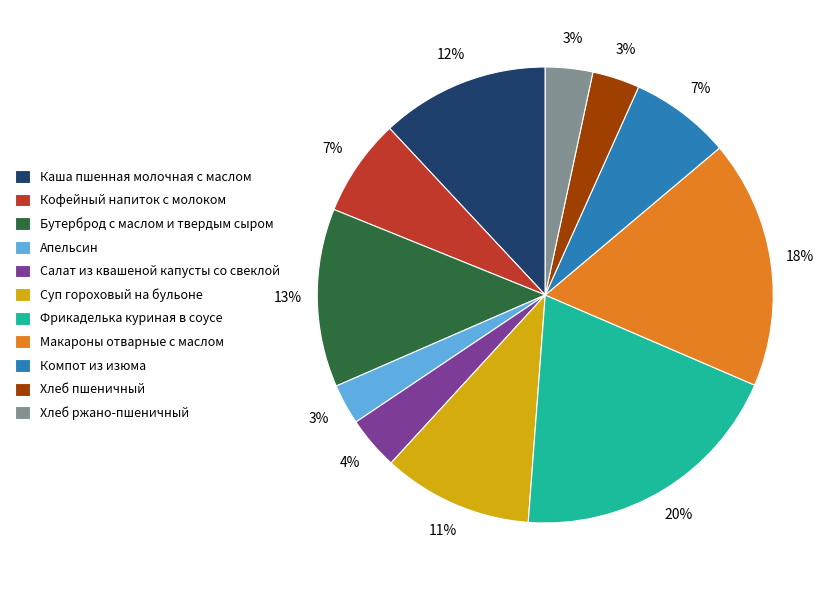

To the nearest percent, what is the difference between the Суп гороховый на бульоне and Макароны отварные с маслом slice percentages?

7%